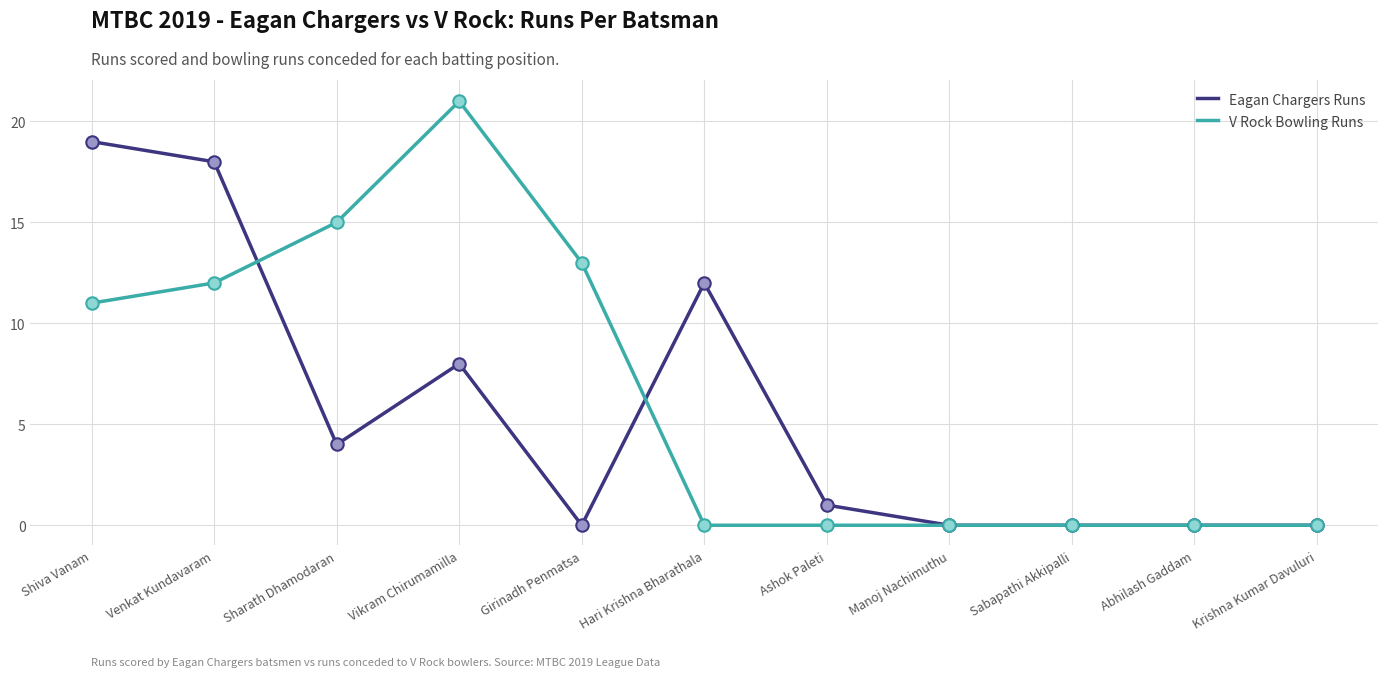

Which series has the largest total across all categories?

V Rock Bowling Runs